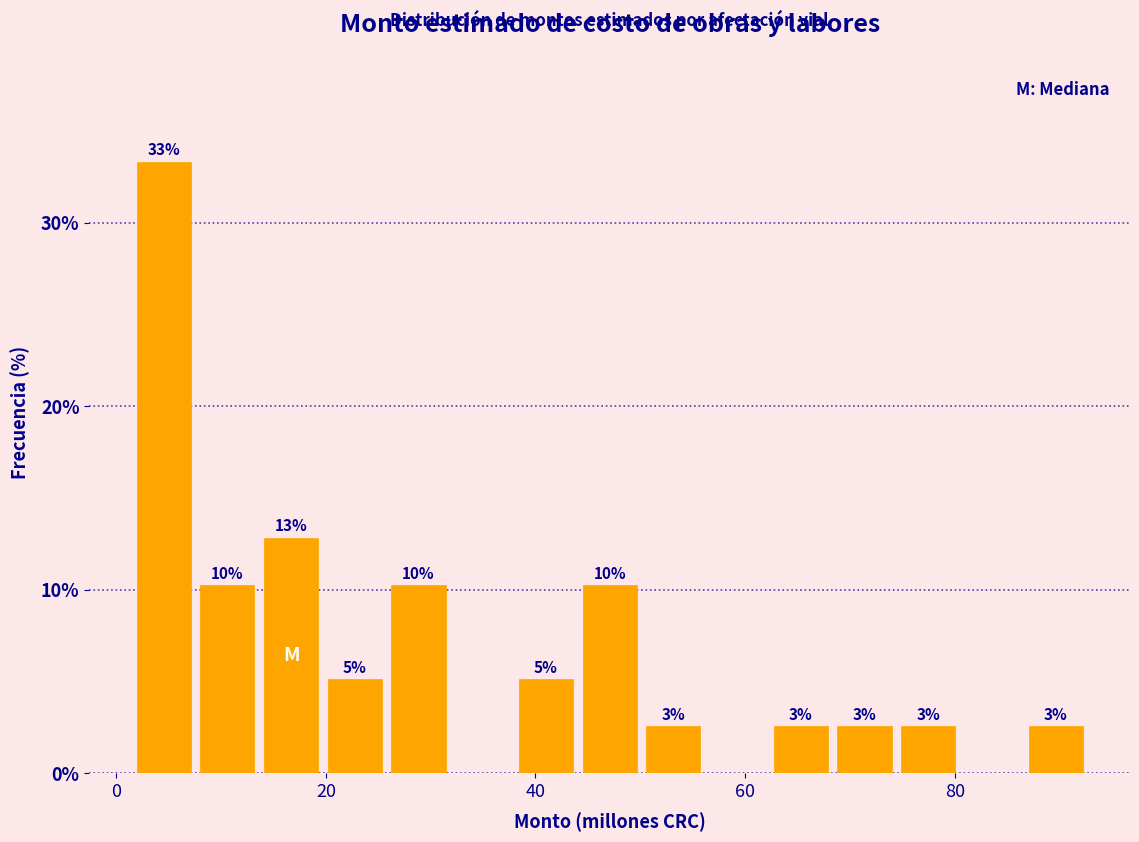

Read against the x-axis, roughly where is the centre of the tallest bar?

4